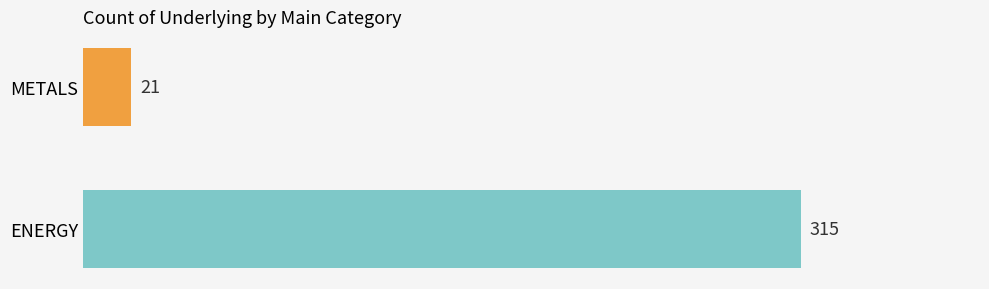

Reading bottom to top, what are all the values shown in this chart?

ENERGY=315	METALS=21